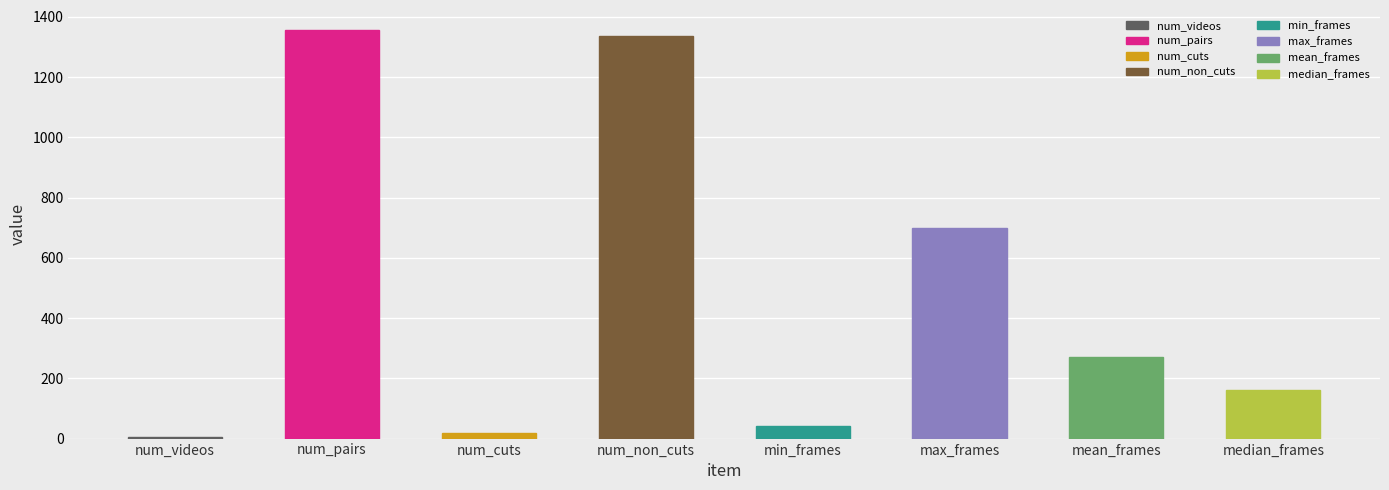

Where does the data first go above 272?

num_pairs